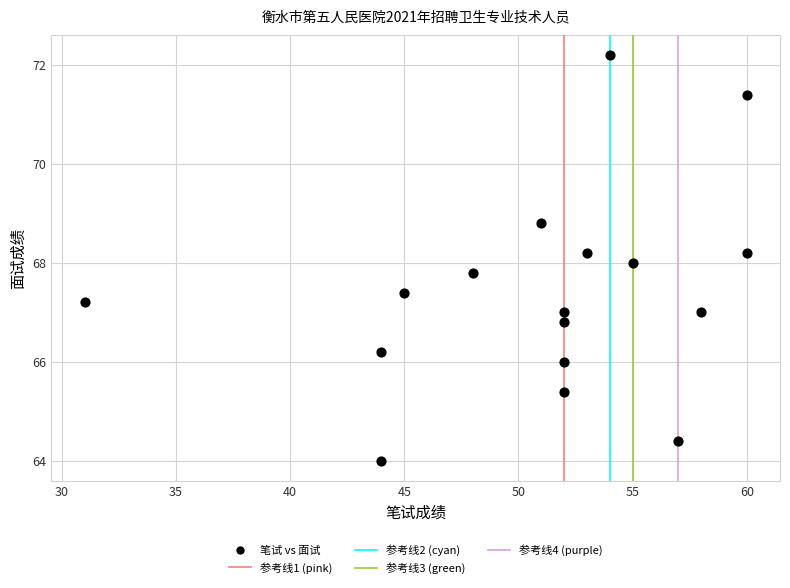

What is the range of X values (max minus min)?

29.0